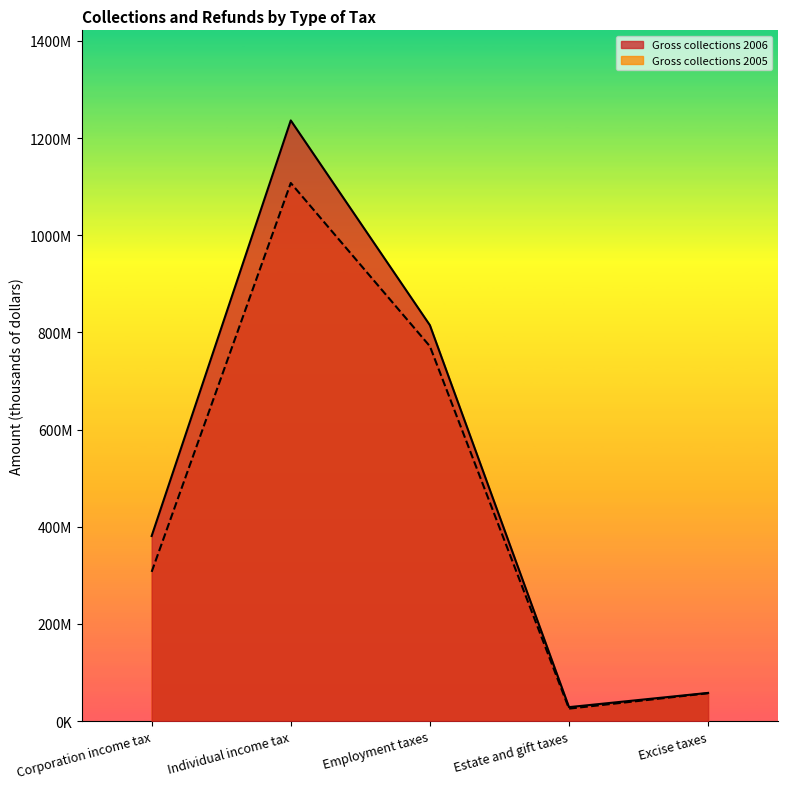

Reading right to left, what are all the values shown in this chart?

Gross collections 2006: Excise taxes=57989543	Estate and gift taxes=28687525	Employment taxes=814819218	Individual income tax=1236259371	Corporation income tax=380924573
Gross collections 2005: Excise taxes=57252098	Estate and gift taxes=25605531	Employment taxes=771441662	Individual income tax=1107500994	Corporation income tax=307094837